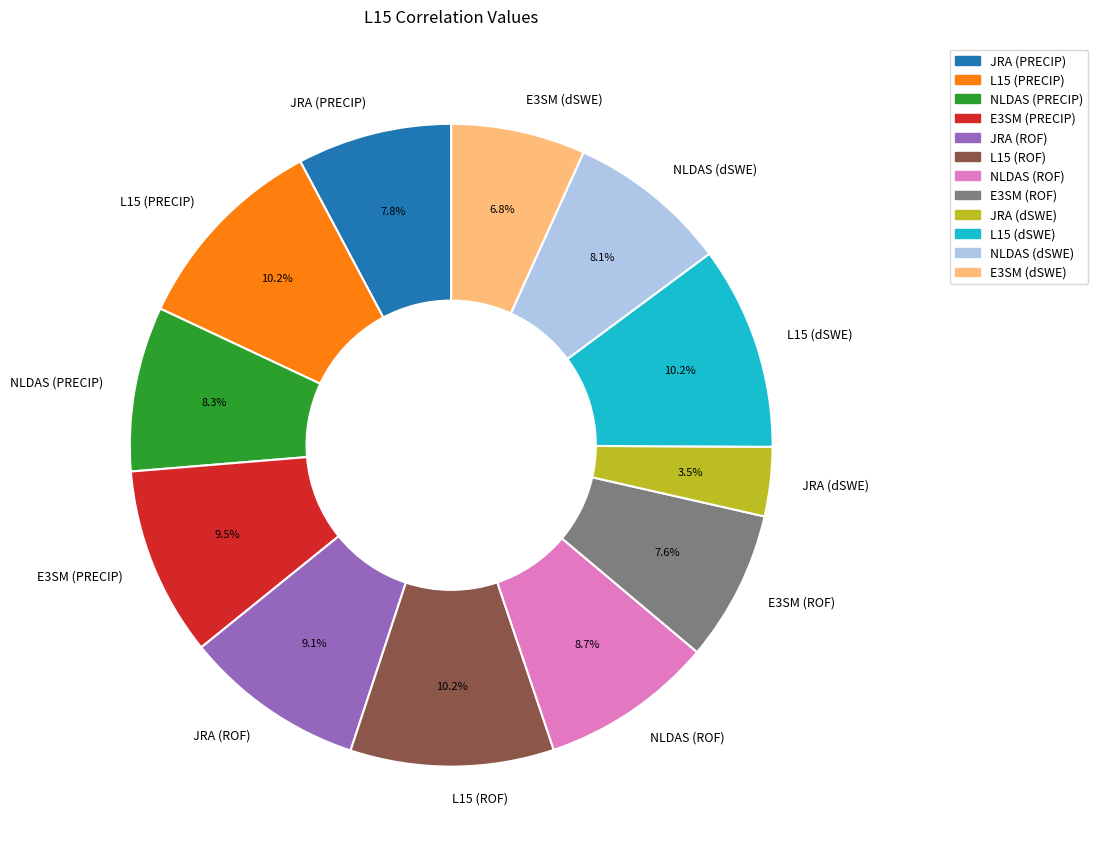

Is E3SM (PRECIP) the majority of the pie?

No